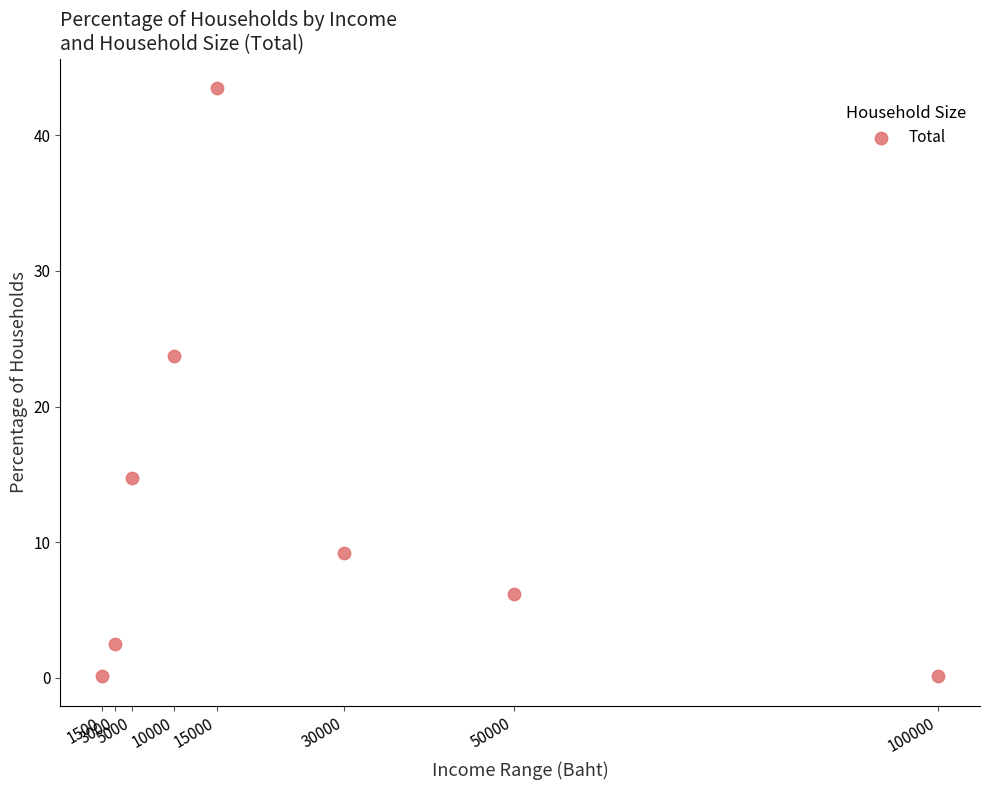

What is the range of X values (max minus min)?

98500.0